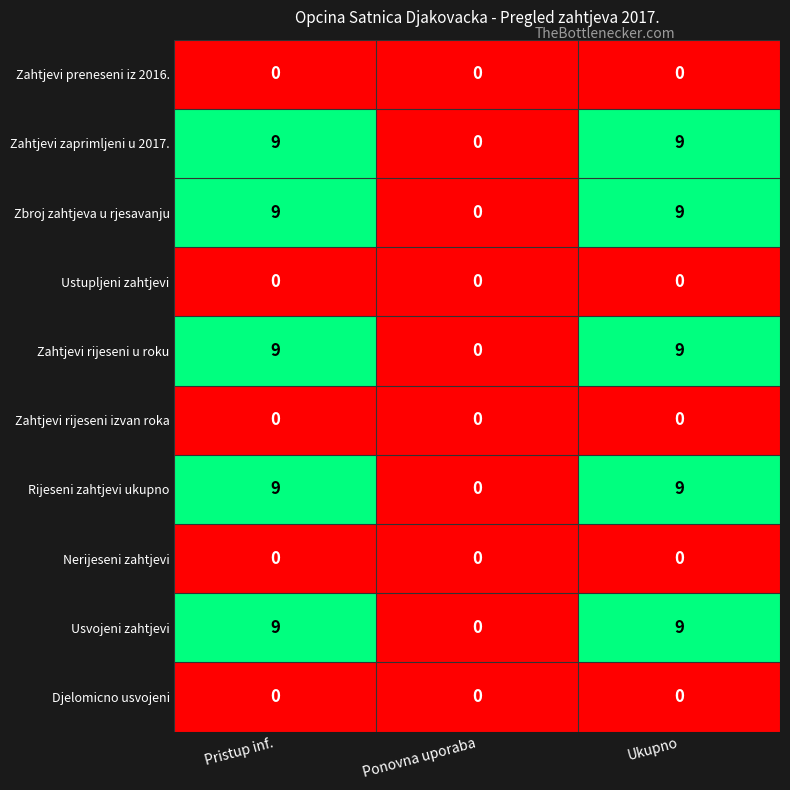

Is it true that Zahtjevi rijeseni u roku equals 6 at Ponovna uporaba?

False